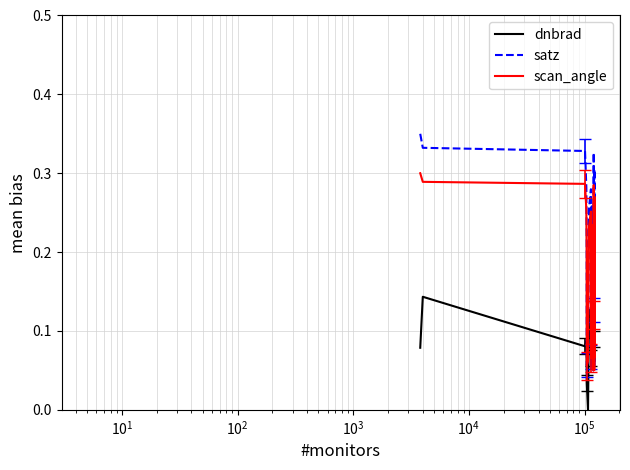

Which series has the largest range (max minus min)?

satz